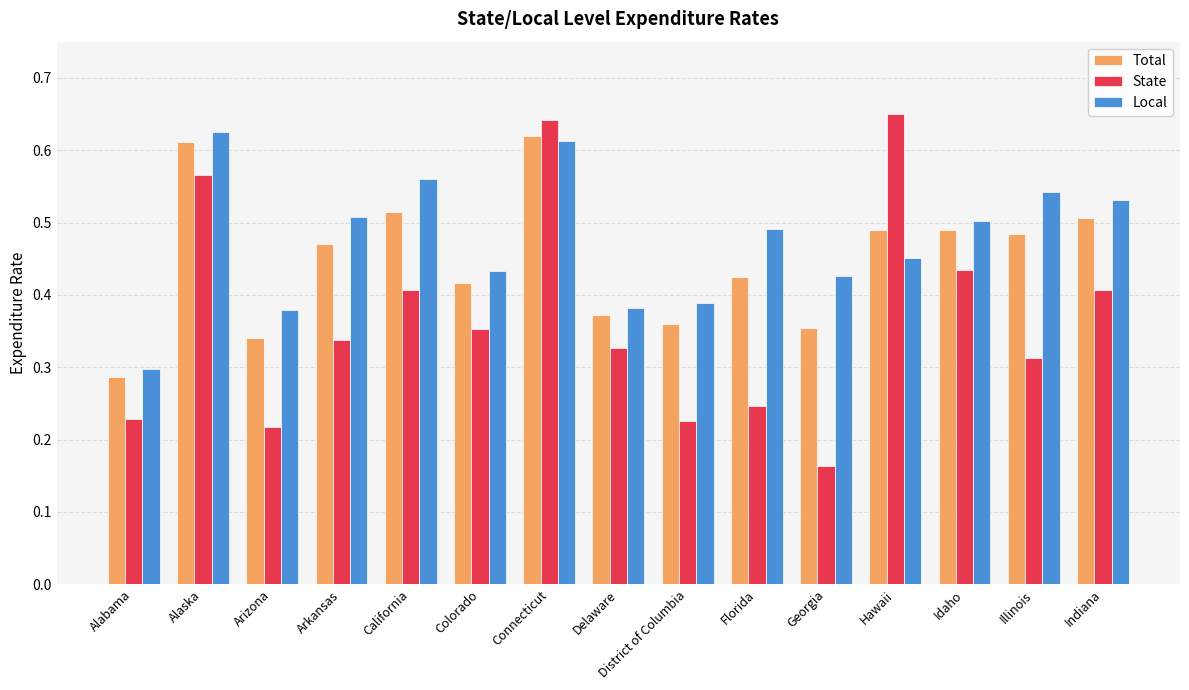

What is the sum of the Total values at Delaware and Alaska?

1.0